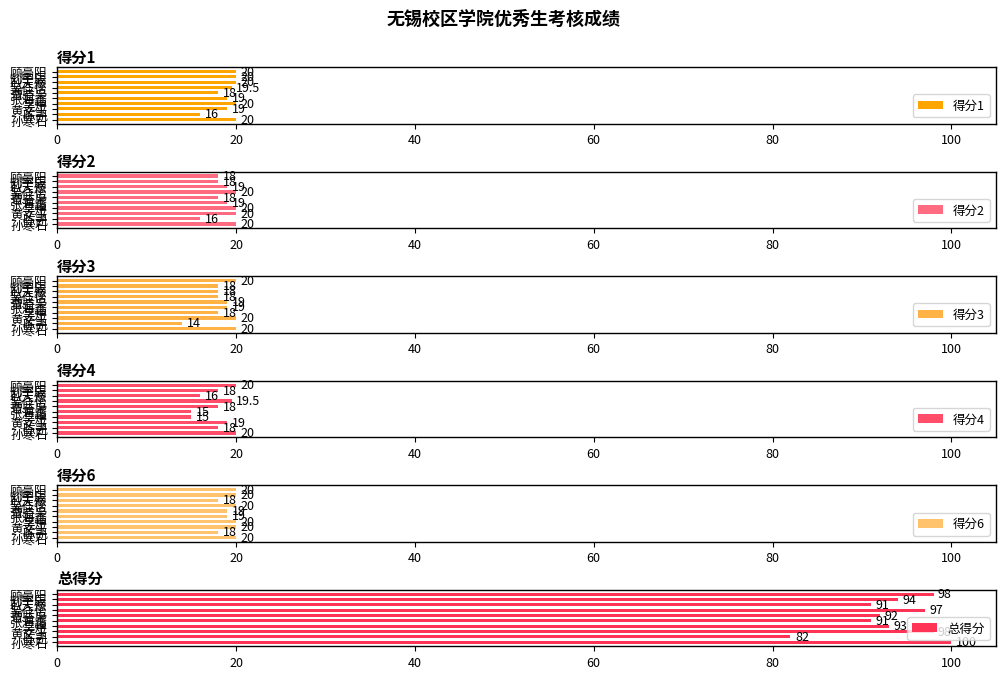

At which label does 得分2 reach its minimum?

陈凯